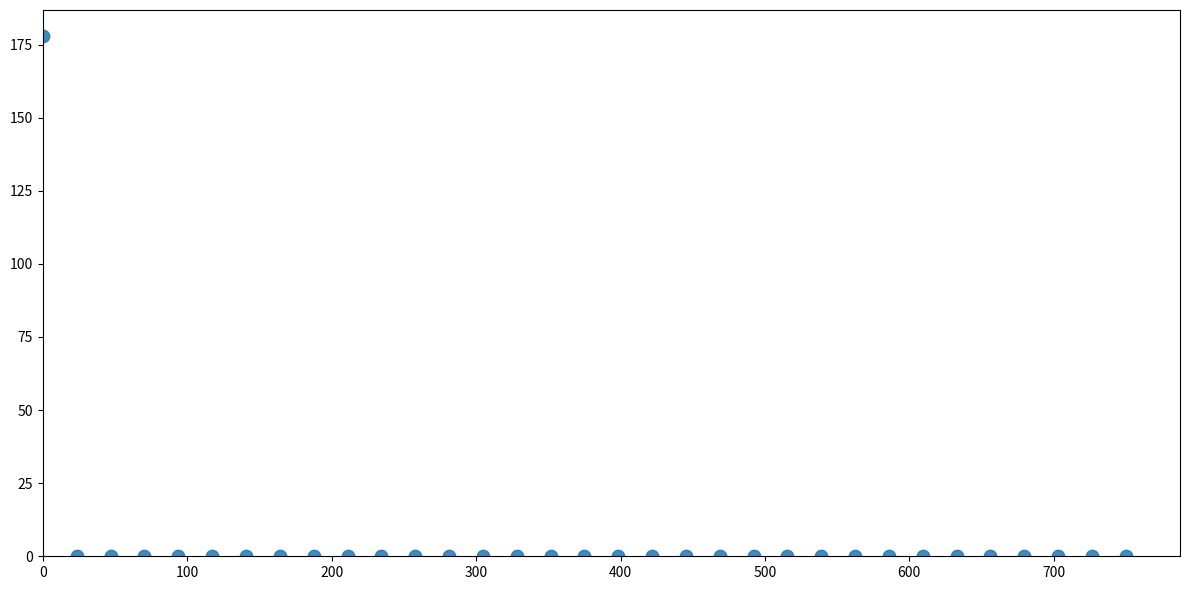

What is the range of Y values (max minus min)?

177.9